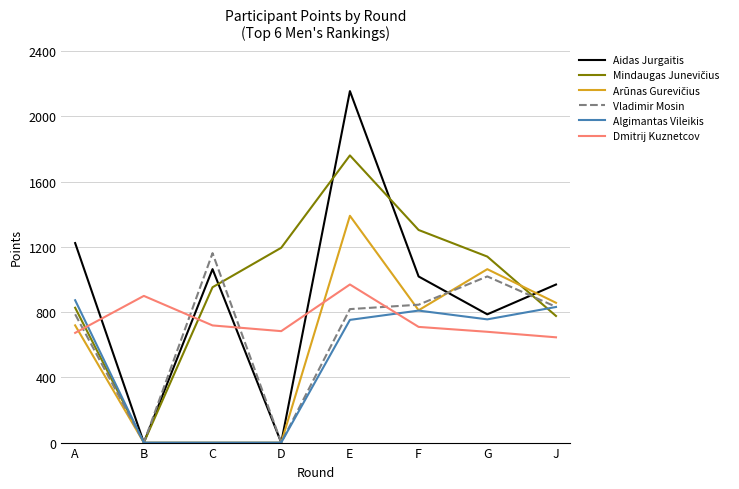

At which category is the sum across all series the highest?

E